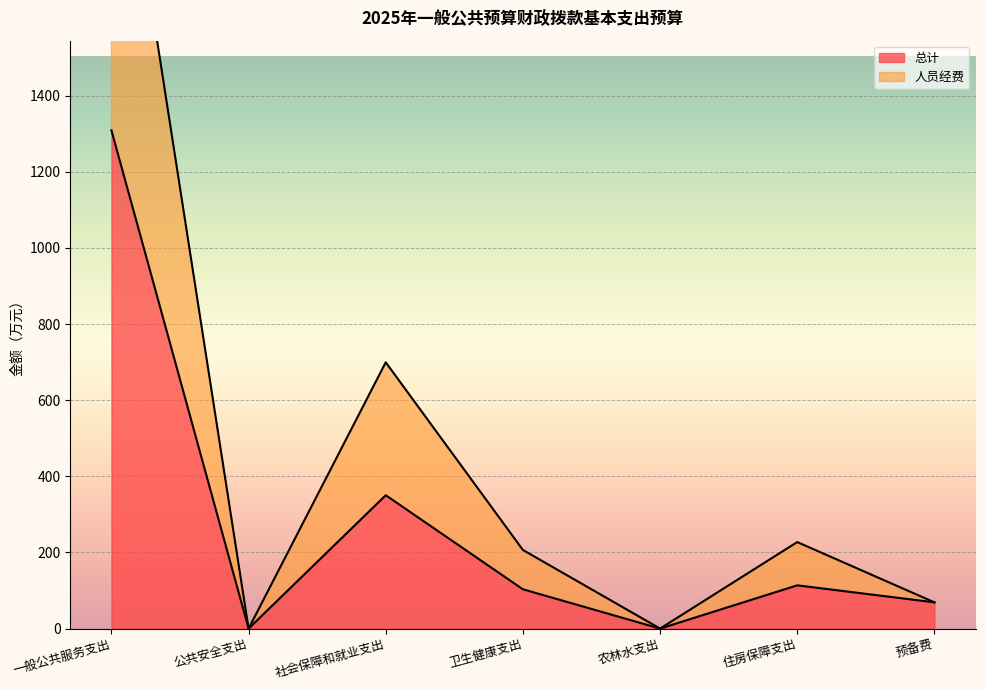

At which category is the sum across all series the highest?

一般公共服务支出